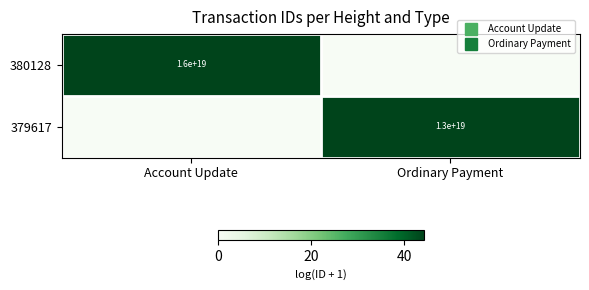

Is it true that 379617 equals 0.0 at Account Update?

True